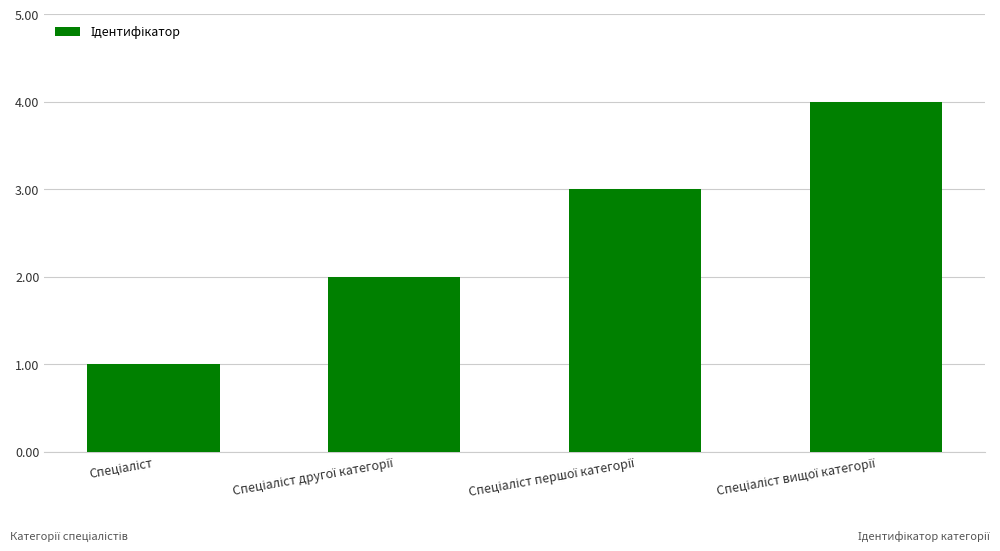

What is the sum of all values?

10